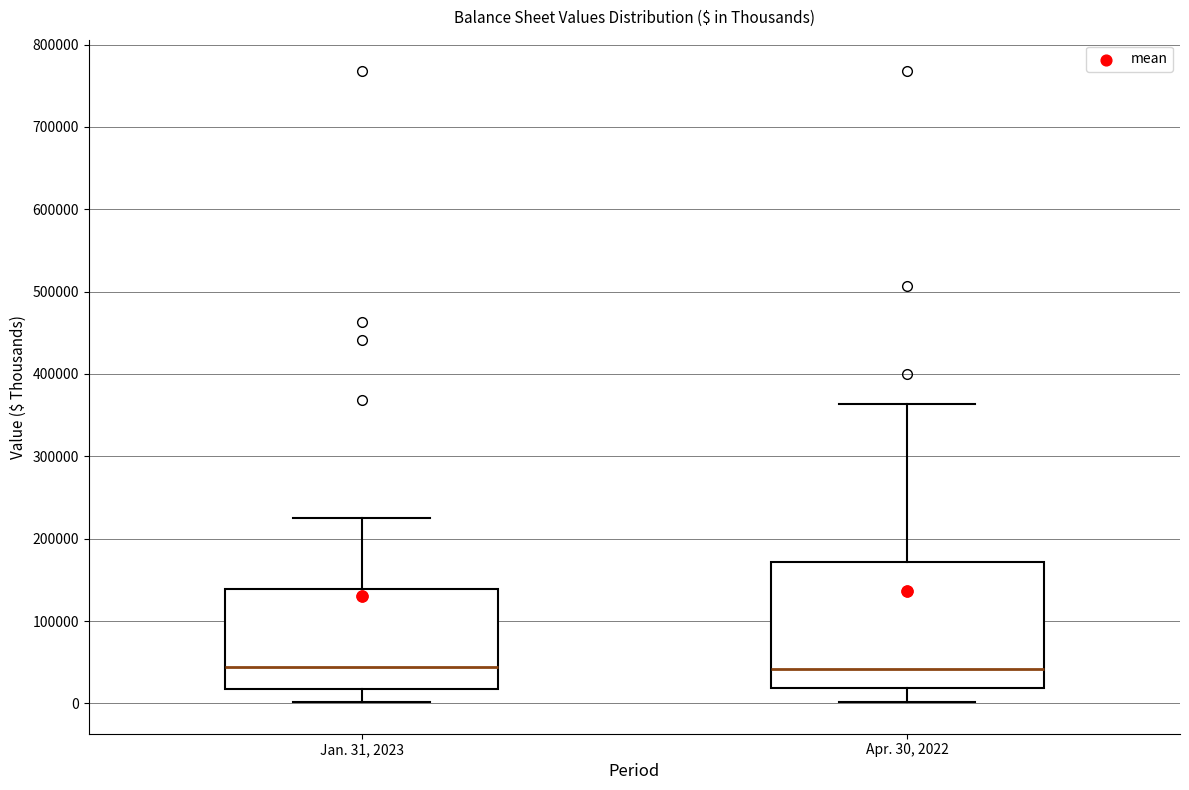

Where does the lower whisker of the box for Apr. 30, 2022 end on the y-axis? The values are not printed on the chart, so give them approximately, as read against the axis.

0